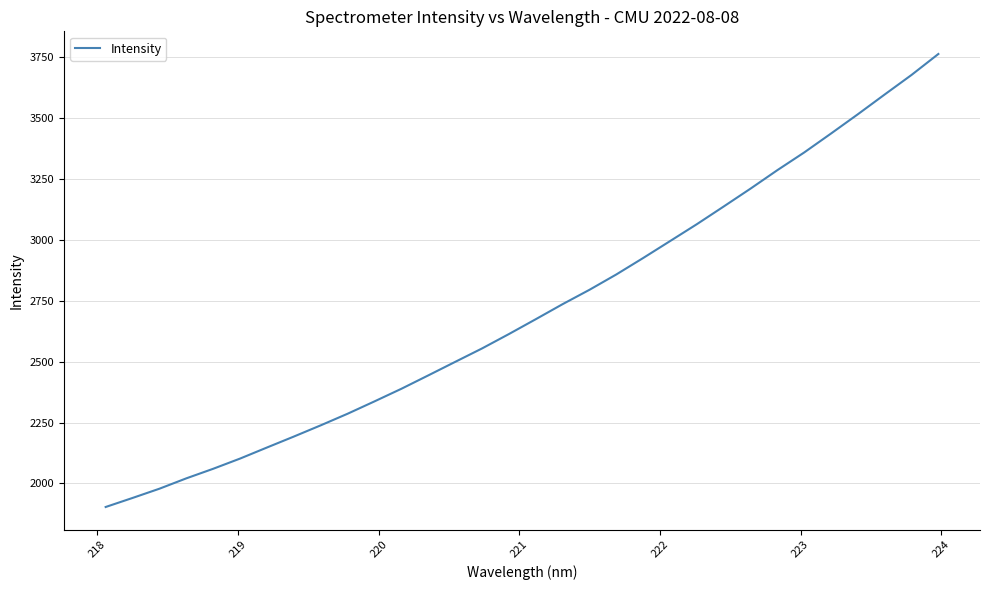

How many lines are shown in the chart?

1